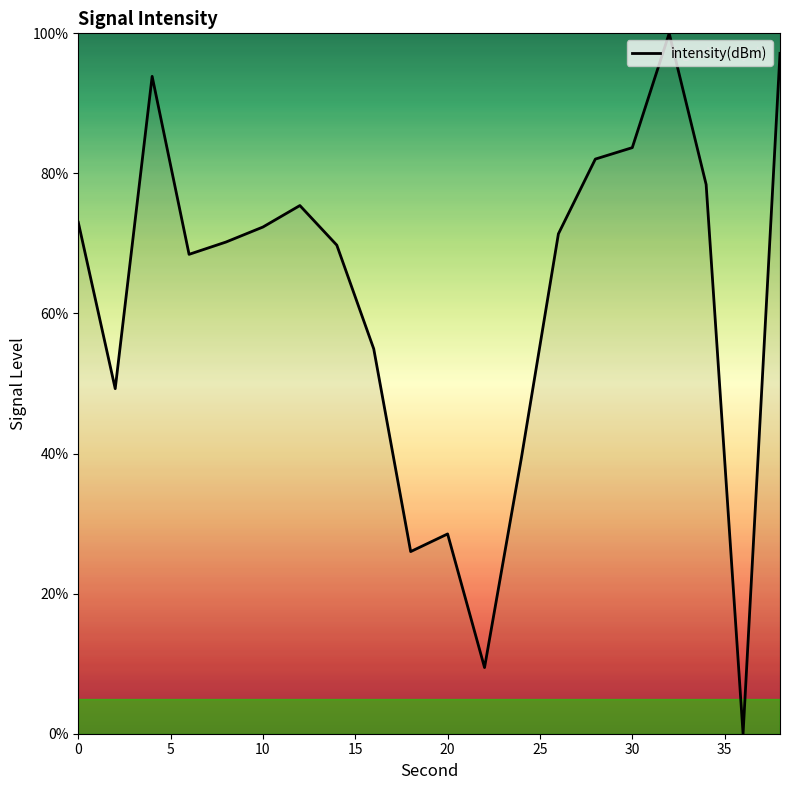

What is the maximum value shown in the chart?

100.0